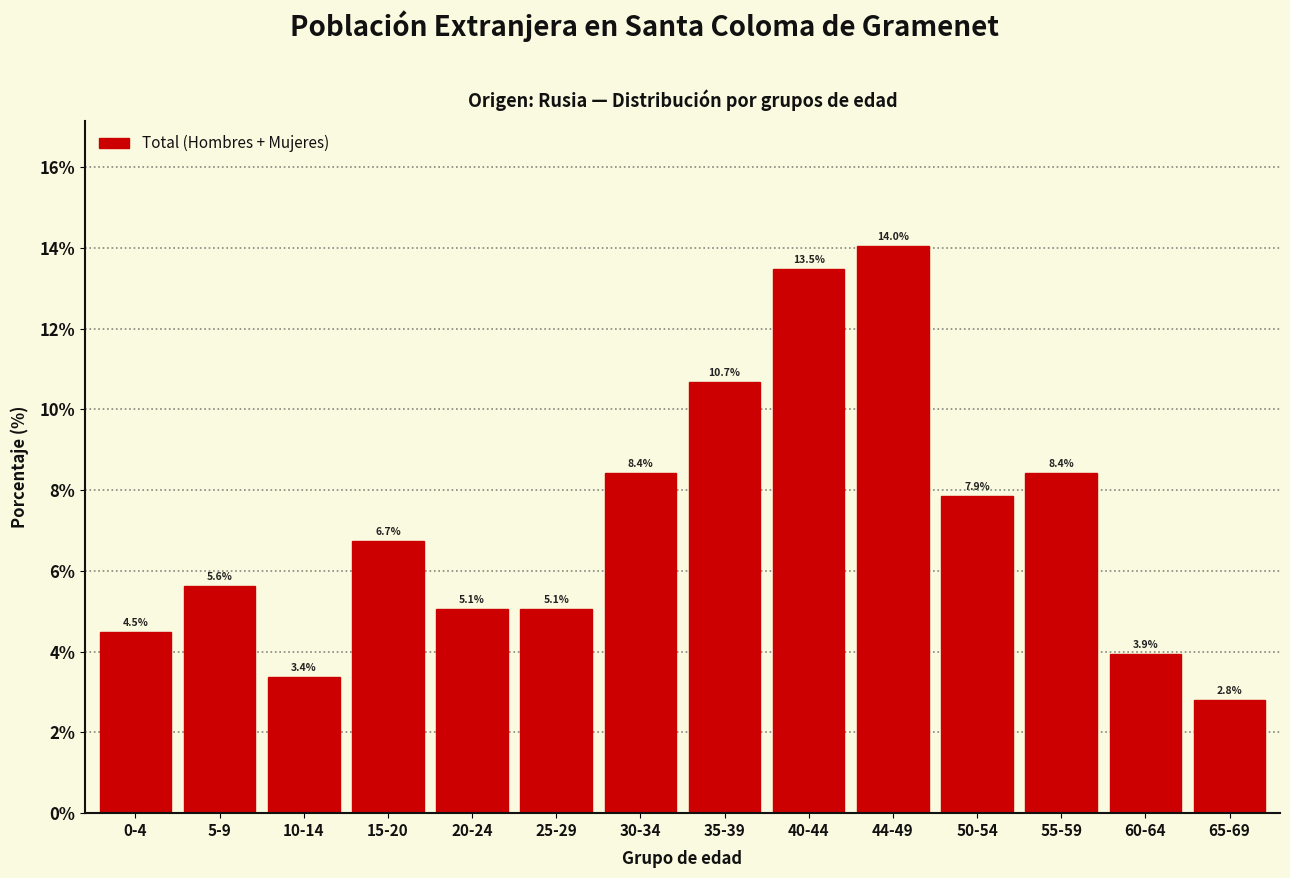

Reading right to left, list all the values displayed in this chart.

2.8	3.9	8.4	7.9	14.0	13.5	10.7	8.4	5.1	5.1	6.7	3.4	5.6	4.5